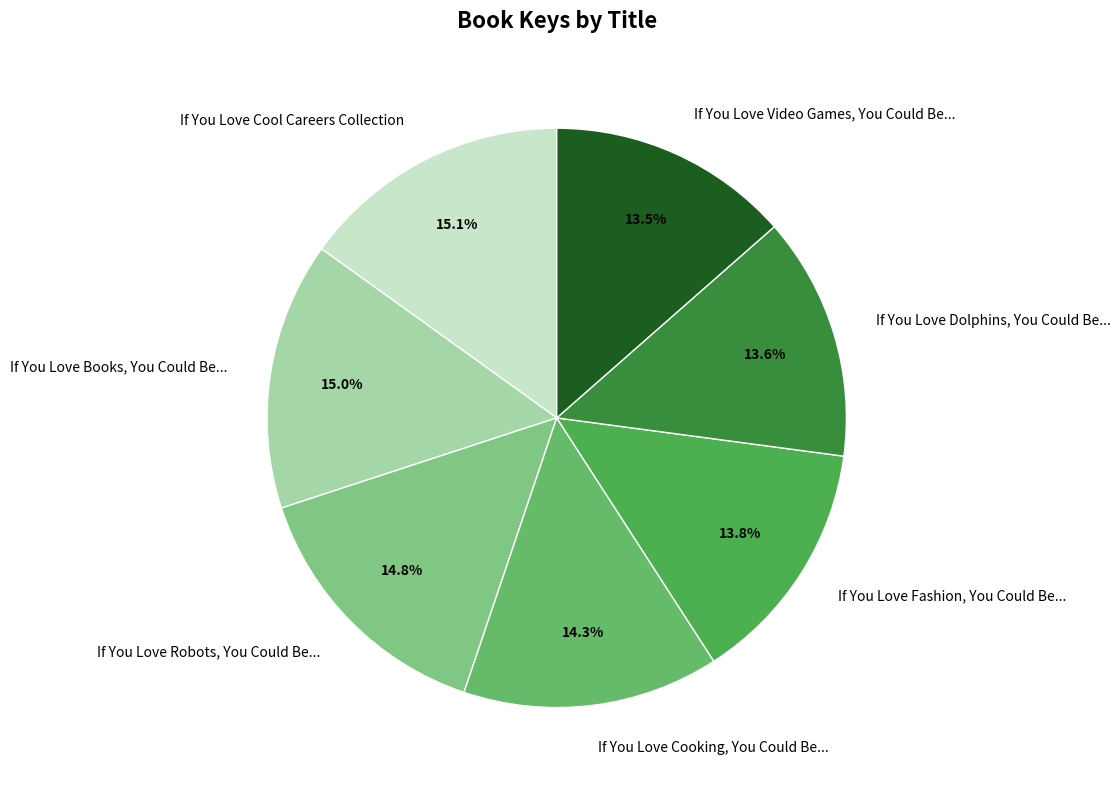

What percentage is the If You Love Cooking, You Could Be... slice, to the nearest percent?

14%